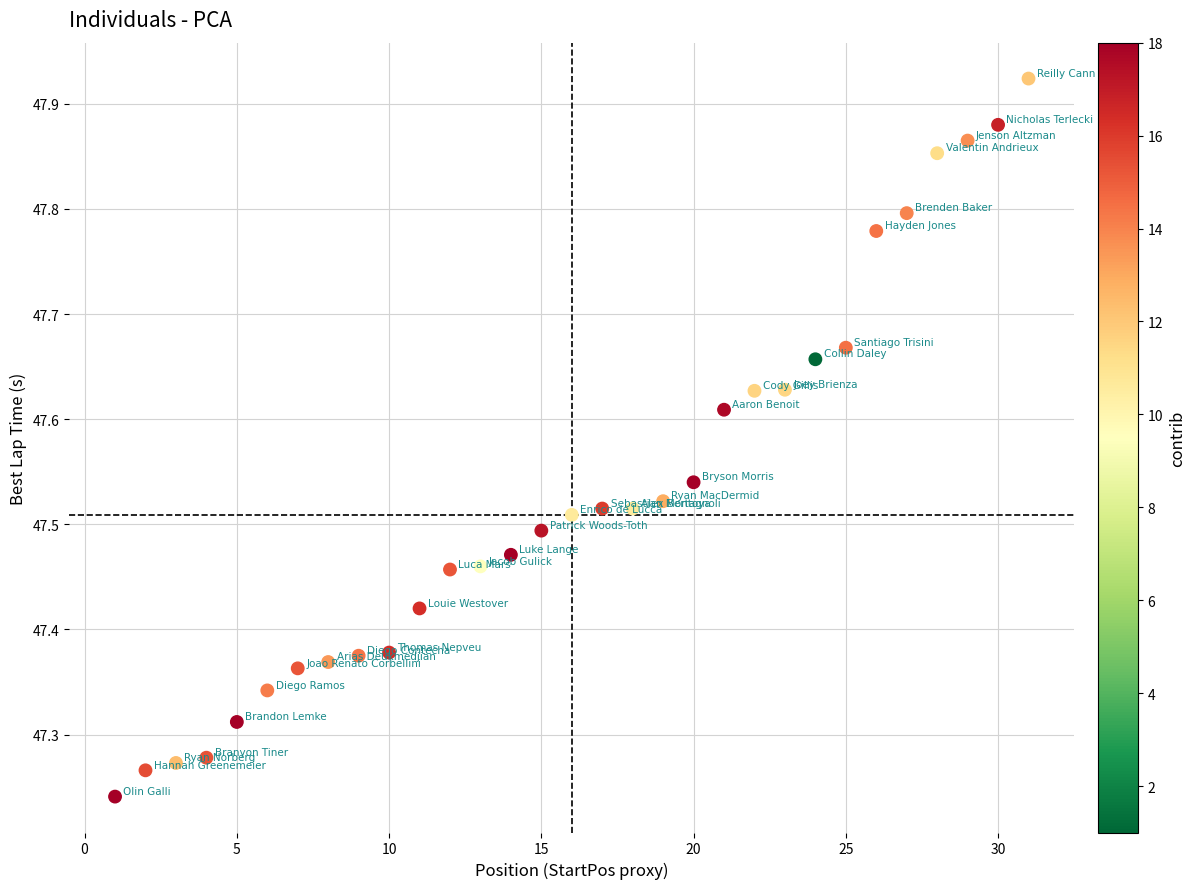

What is the range of Y values (max minus min)?

0.7